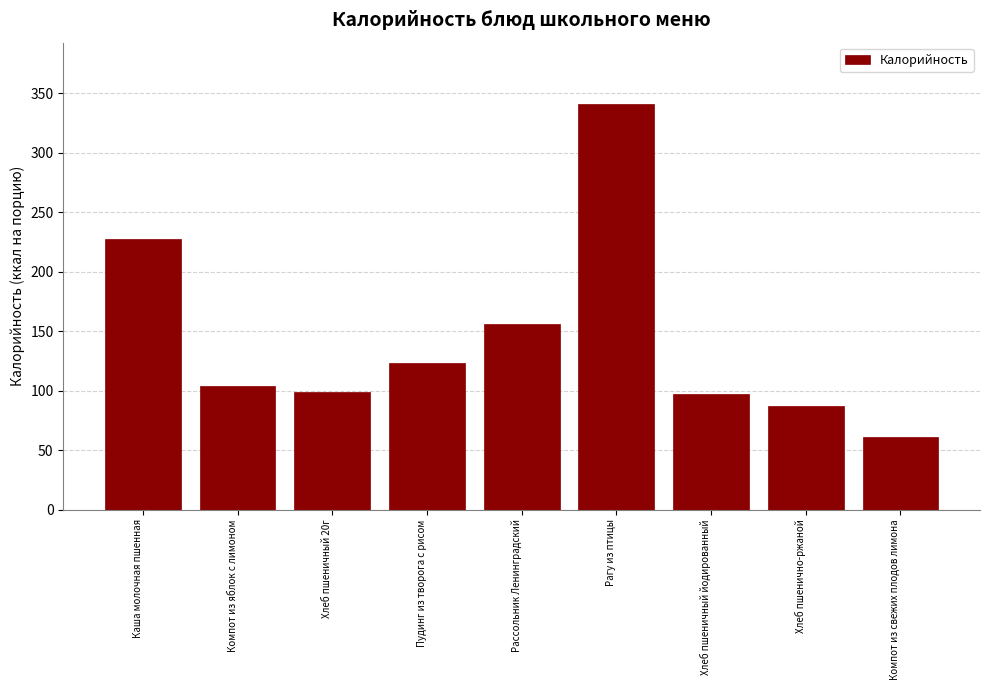

Which has a higher value, Рагу из птицы or Хлеб пшеничный йодированный?

Рагу из птицы